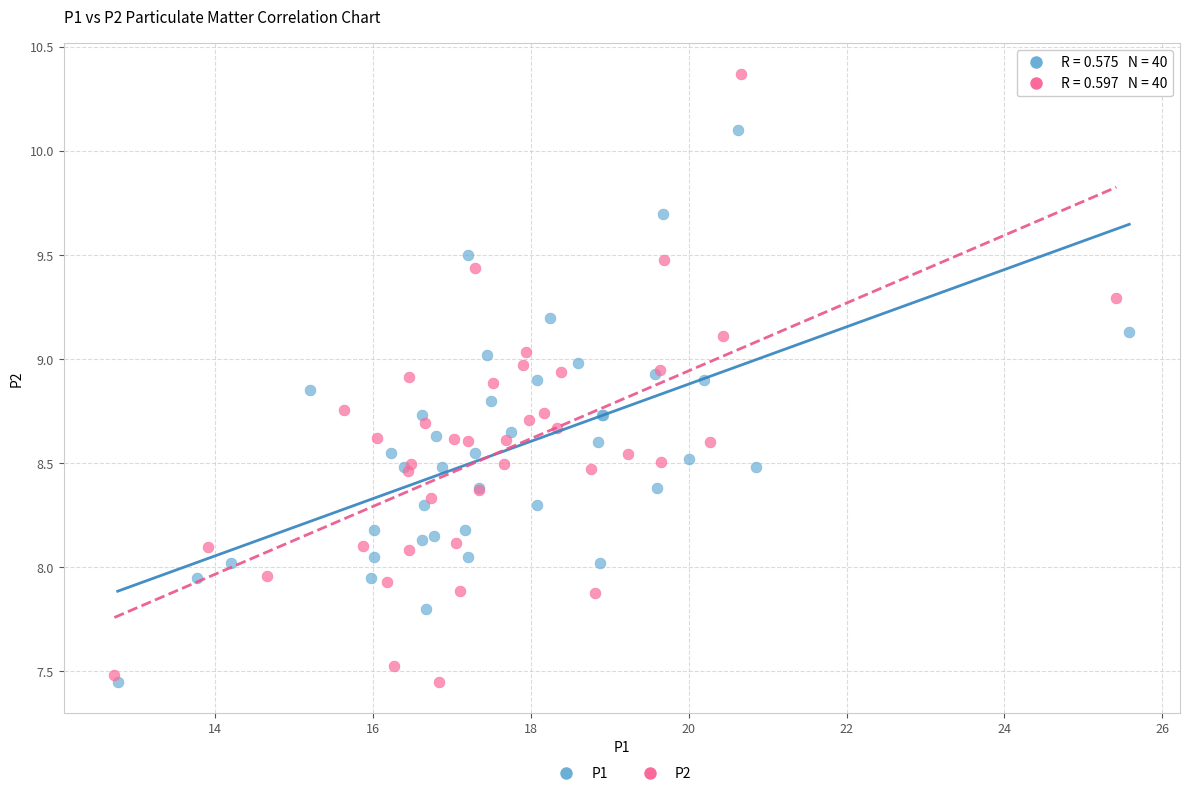

Which series reaches the maximum Y coordinate?

P2